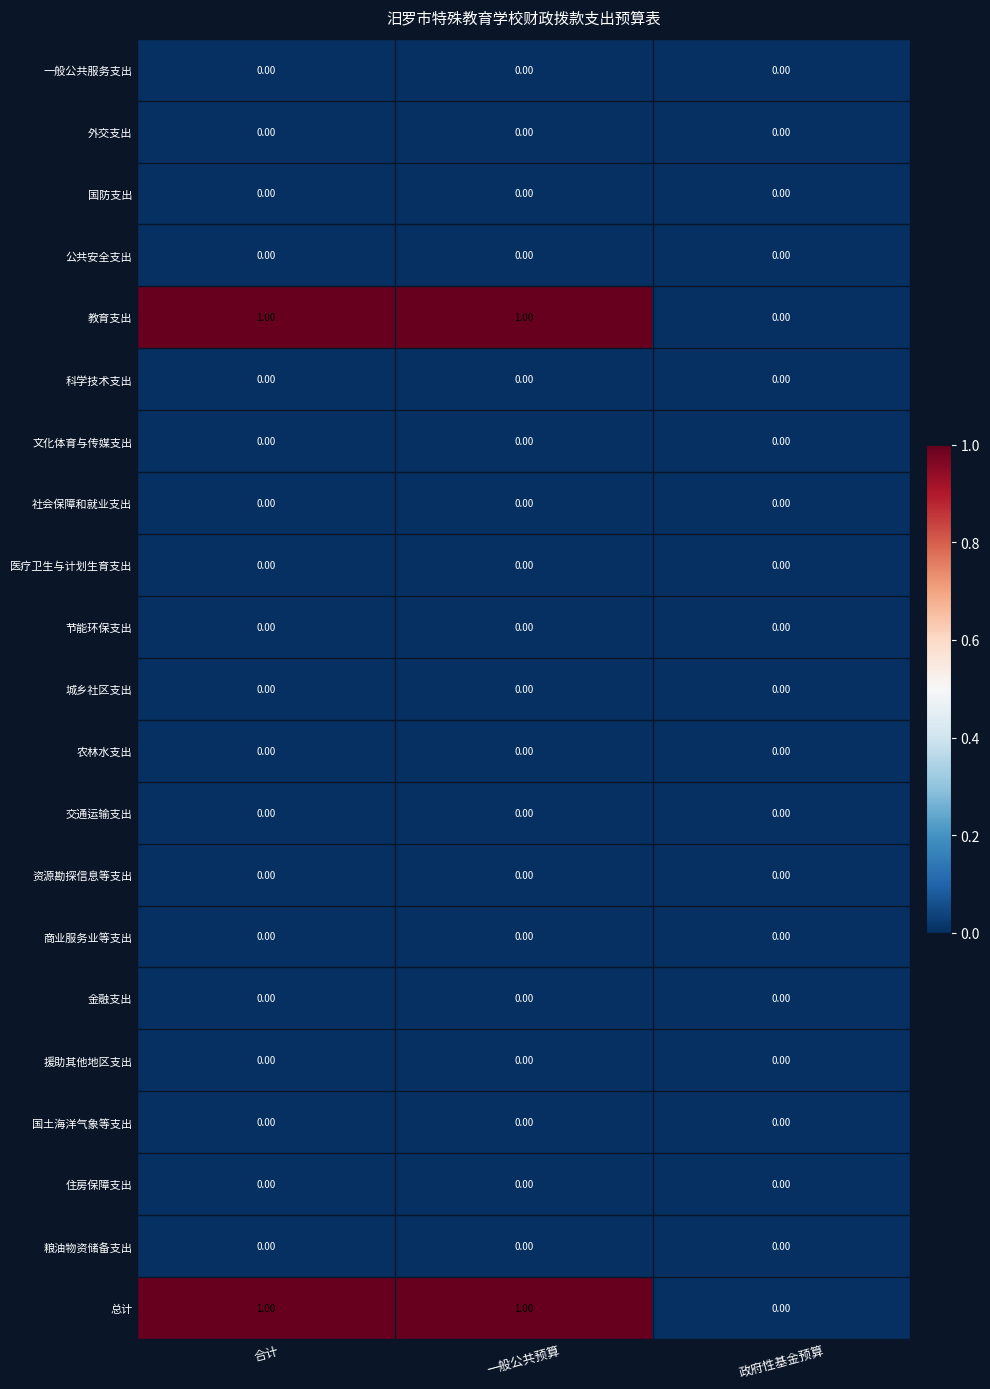

Between 一般公共预算 and 合计, which is larger?

一般公共预算